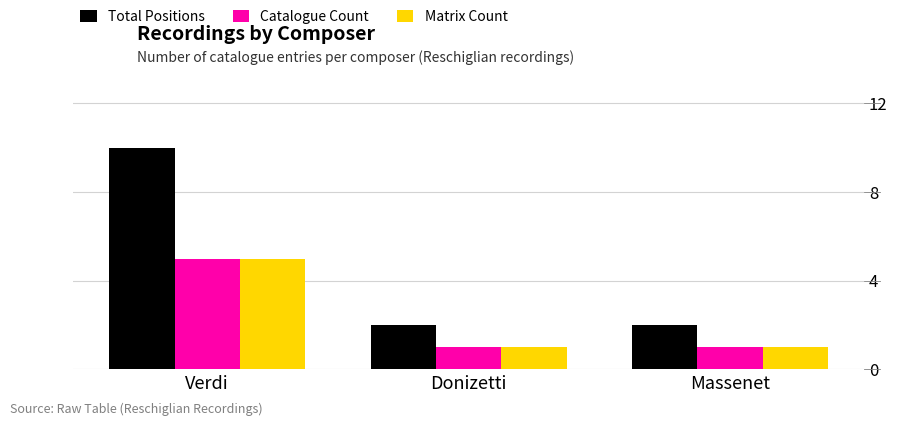

Which series has the largest range (max minus min)?

Total Positions